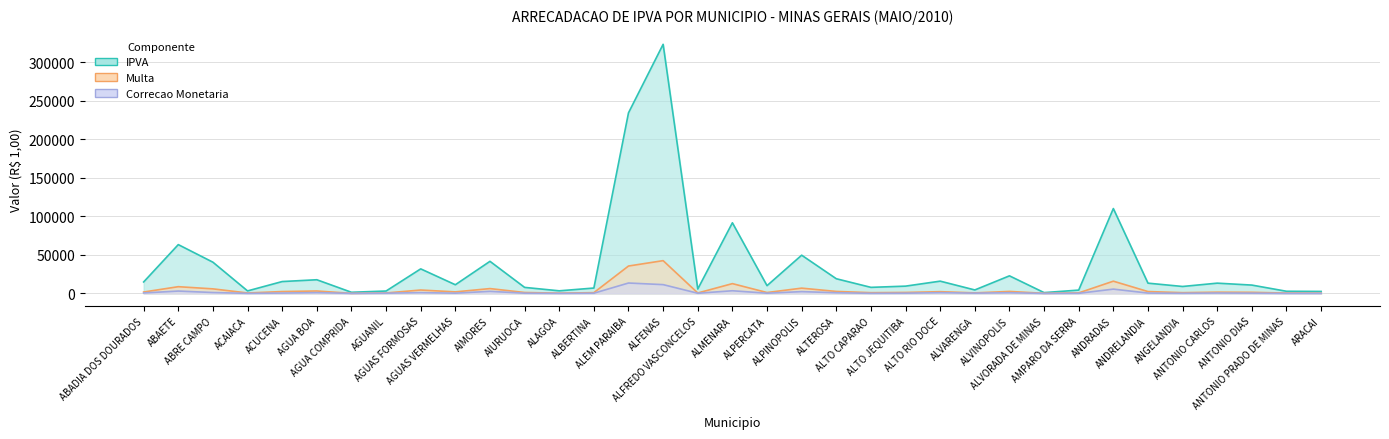

At which category is the sum across all series the highest?

ALFENAS